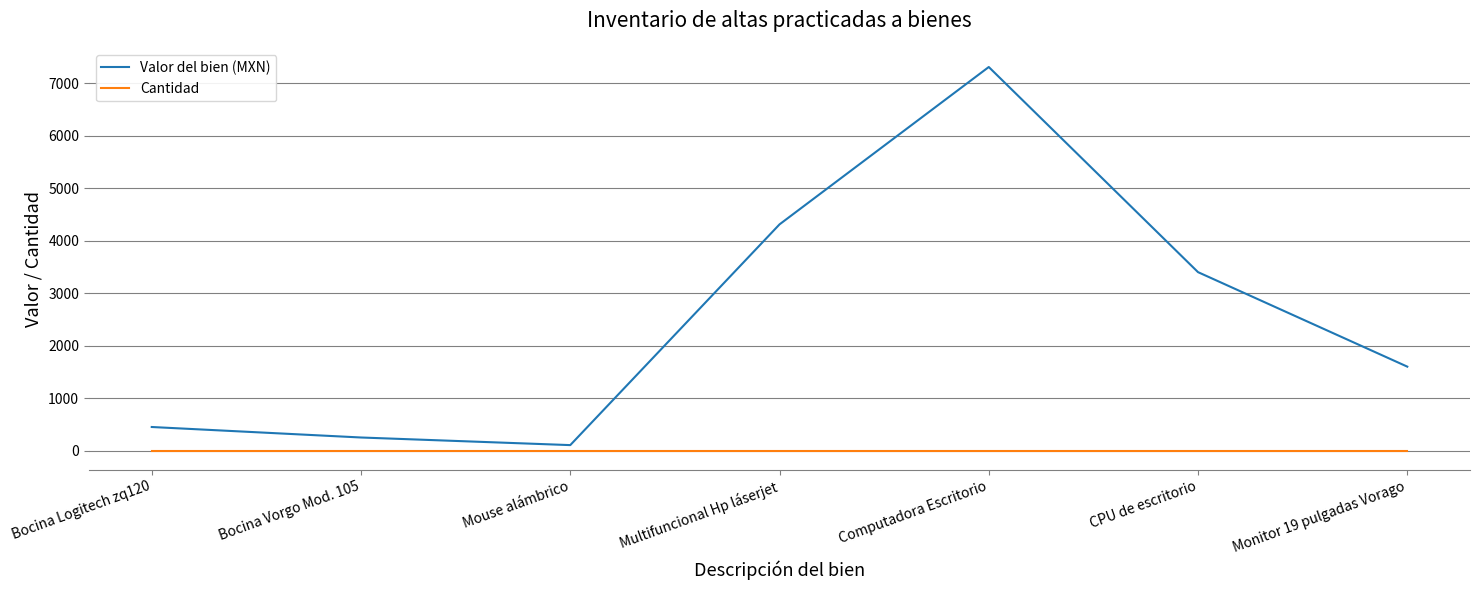

At which category is the sum across all series the highest?

Computadora Escritorio